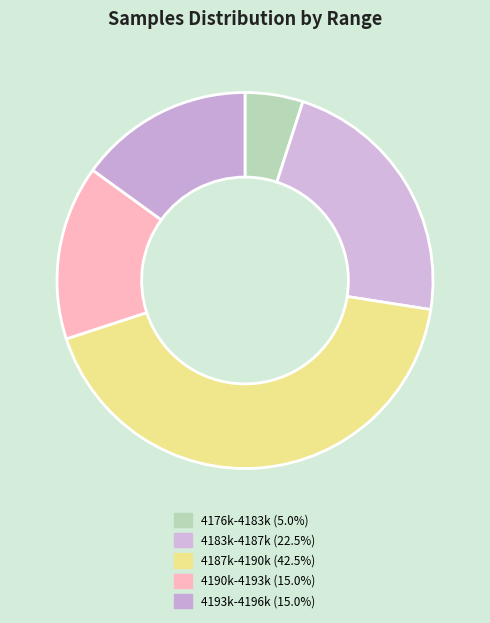

Count the number of slices in the pie.

5